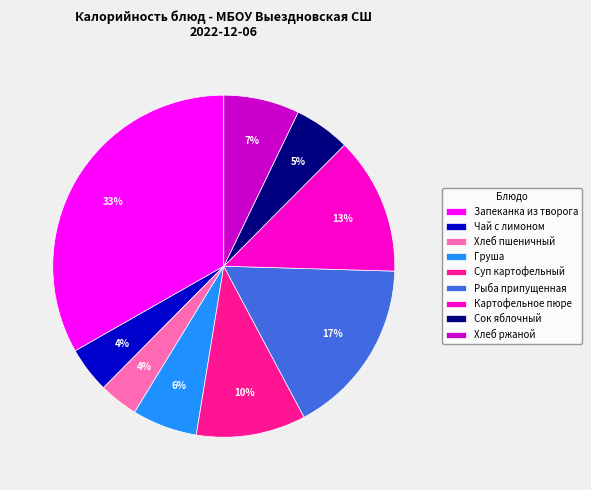

Does Рыба припущенная account for over 50% of the chart?

No